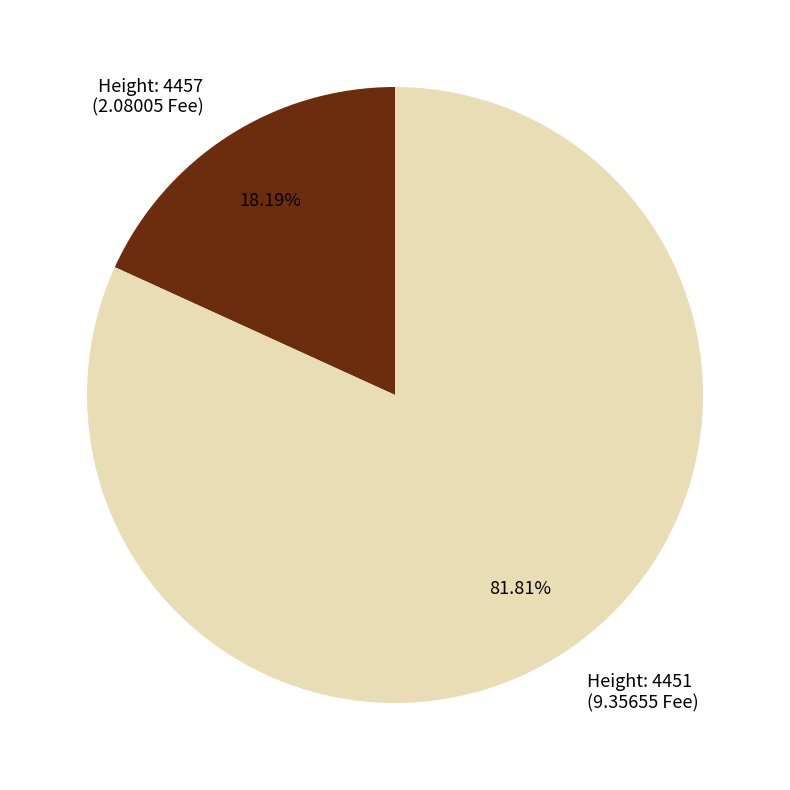

Which category accounts for the majority?

4451